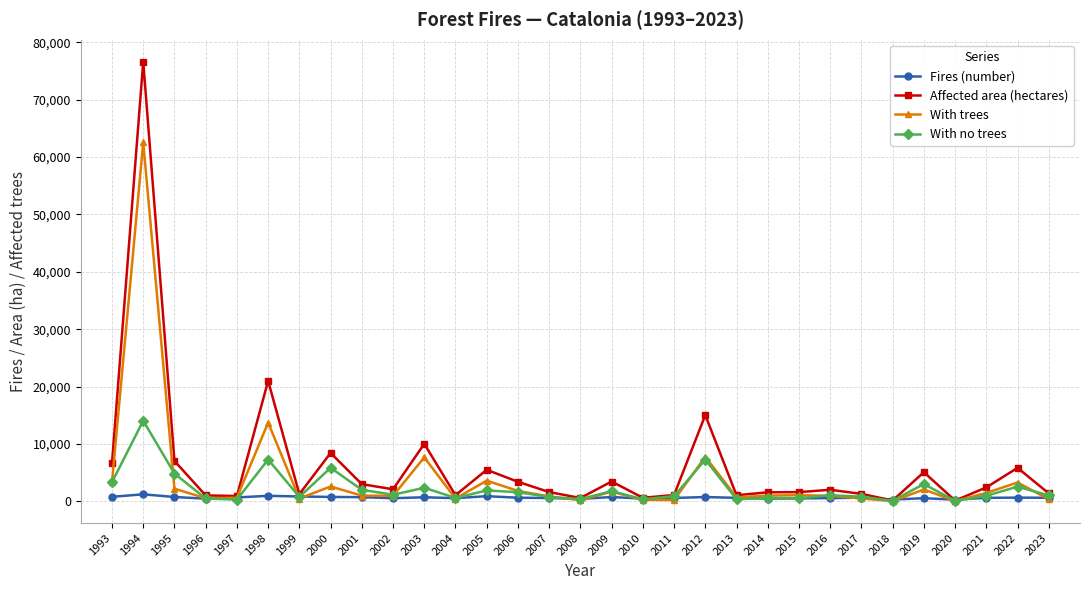

What is the maximum value for Affected area (hectares)?

76625.0